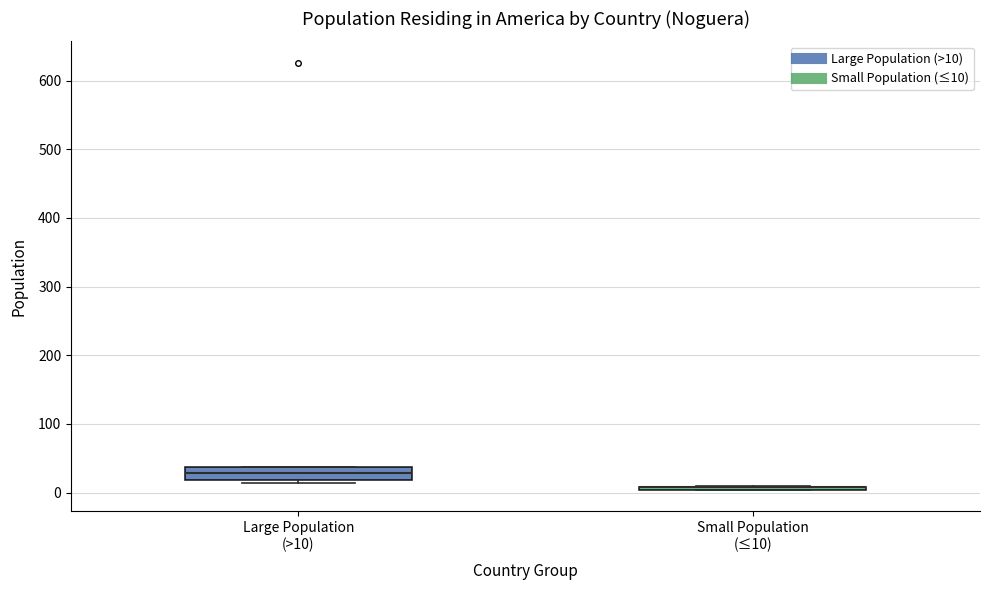

Reading left to right, transcribe this box plot: for each box, give where its median line is, the range the box spans, and where its two whiskers end, as read against the y-axis. The values are not printed on the chart, so give them approximately, as read against the axis.

Large Population (>10): median 30, box 20 to 40, whiskers 10 to 40
Small Population (≤10): box collapsed to a line at 10, whiskers 0 to 10